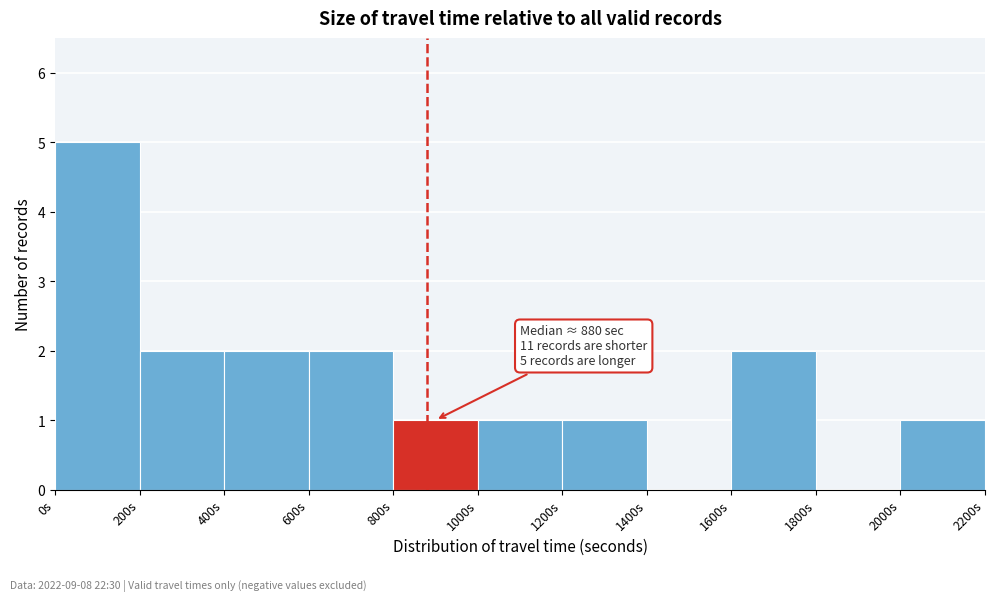

Over which range of the x-axis is the bar tallest?

0 to 200